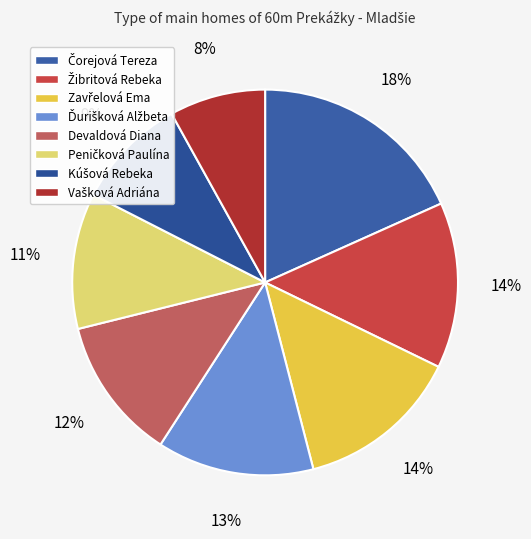

Which slice is the largest?

Čorejová Tereza